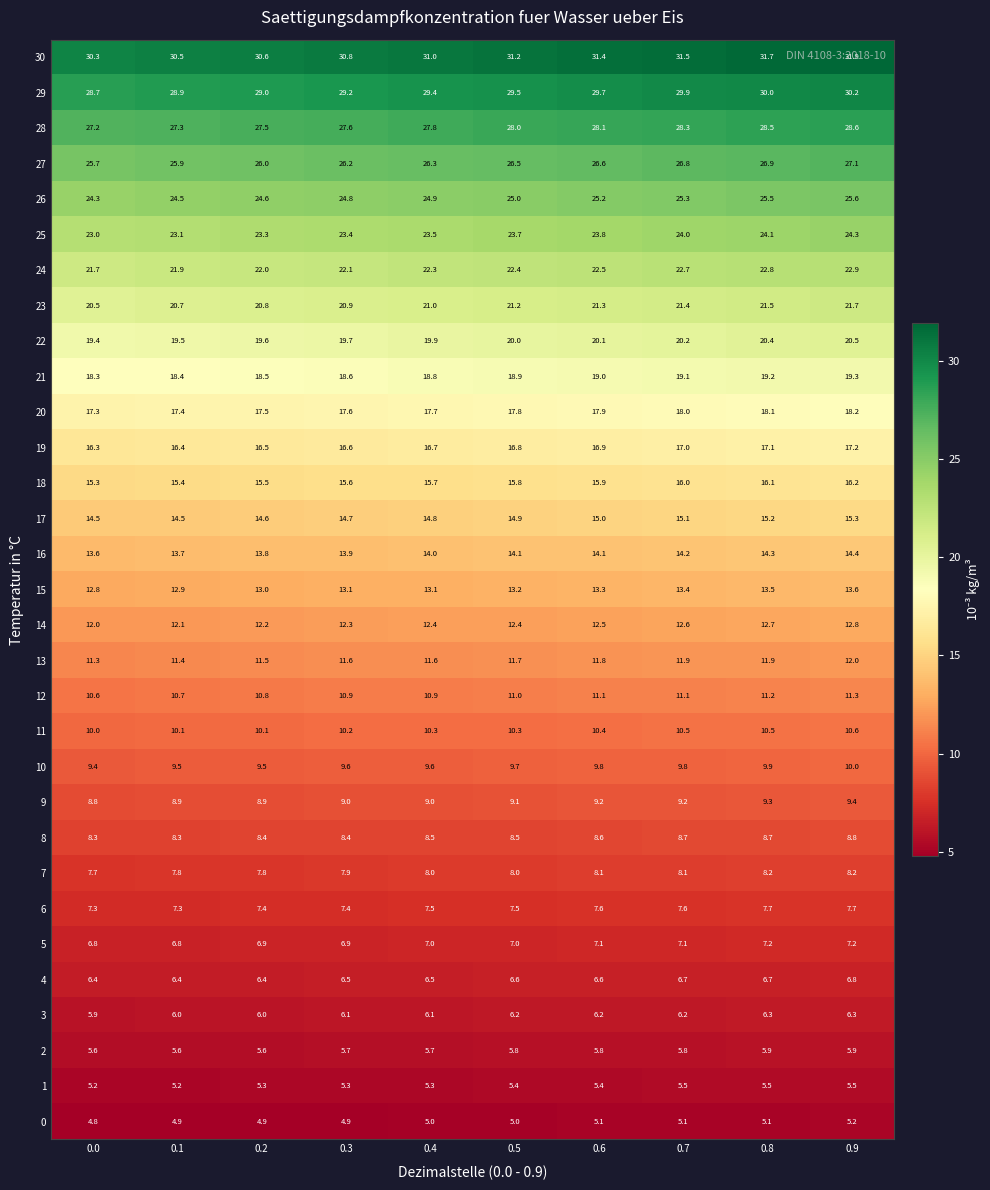

What is the difference between the maximum and minimum values in the 13 series?

0.7